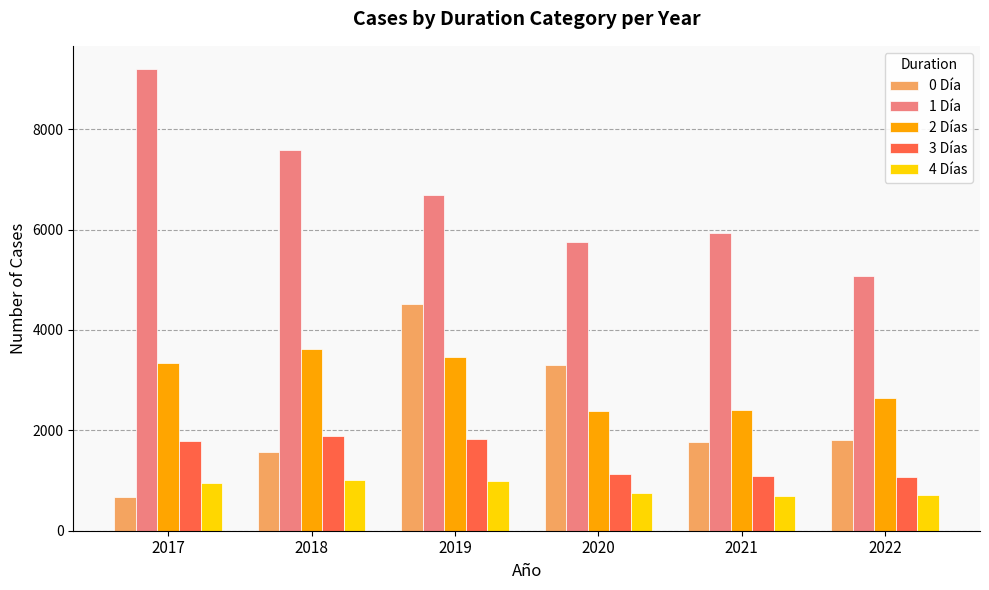

At which label is 4 Días closest to 851?

2020